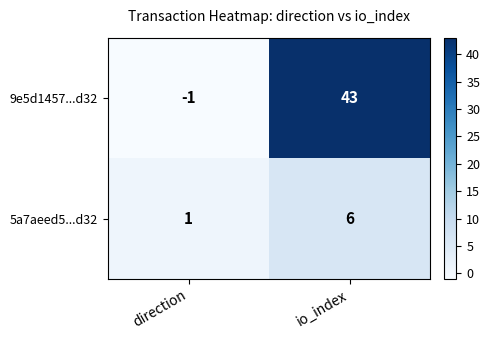

True or false: 5a7aeed5...d32 has a value of 1 at direction.

True